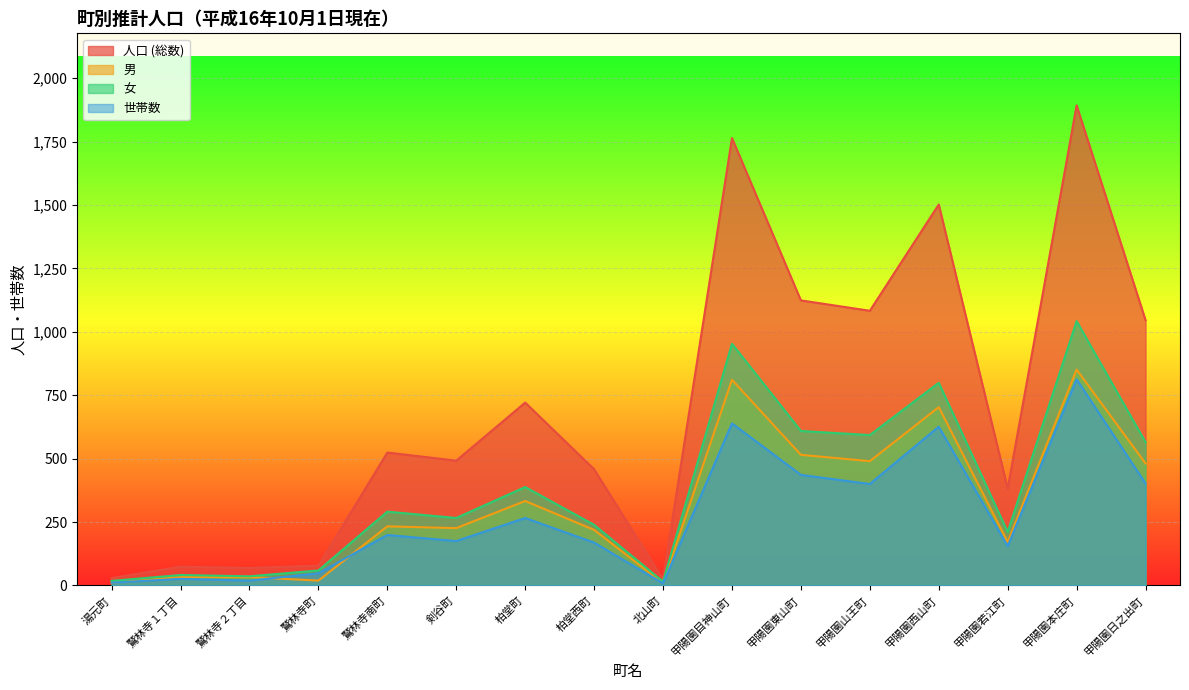

True or false: 人口 (総数) and 男 intersect in this chart.

False